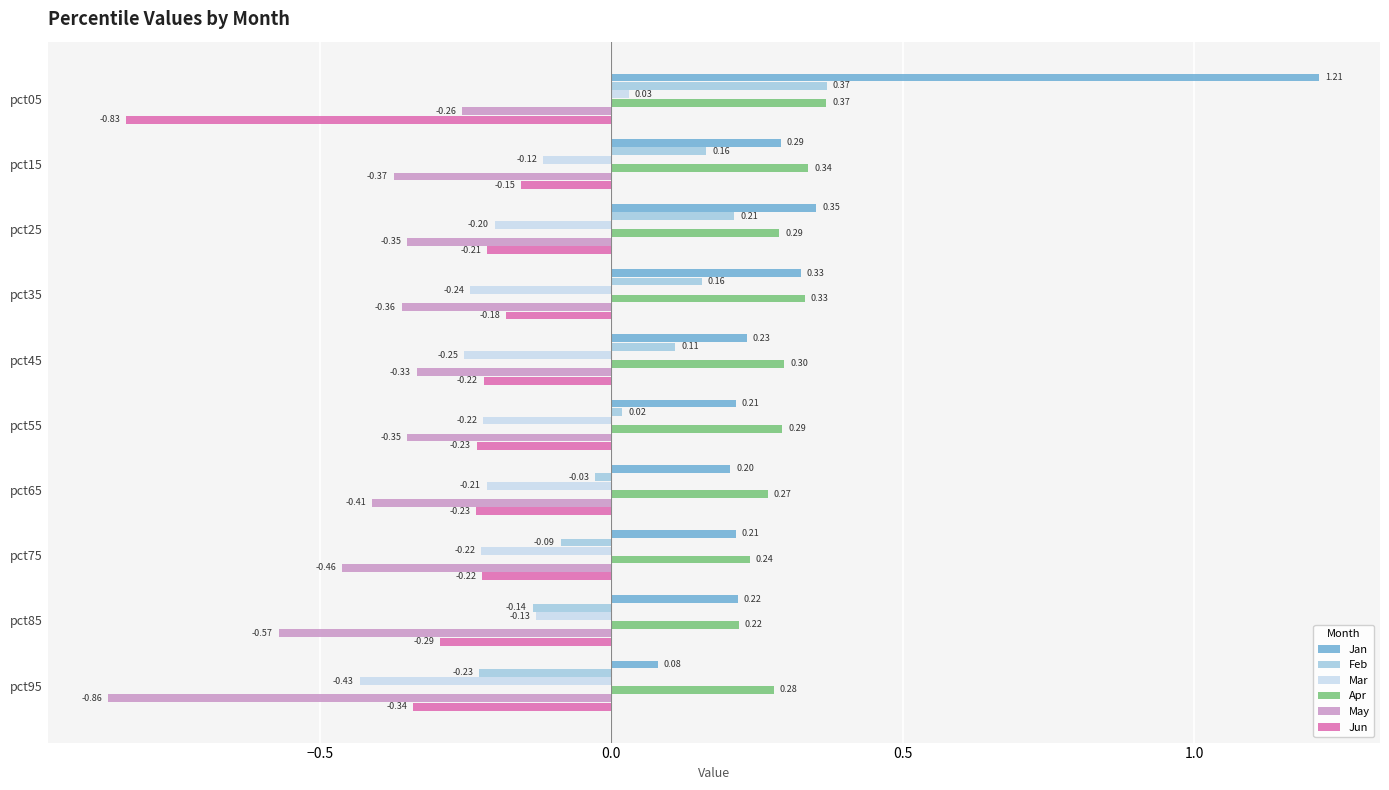

What is the difference between the maximum and minimum values in the Feb series?

0.6